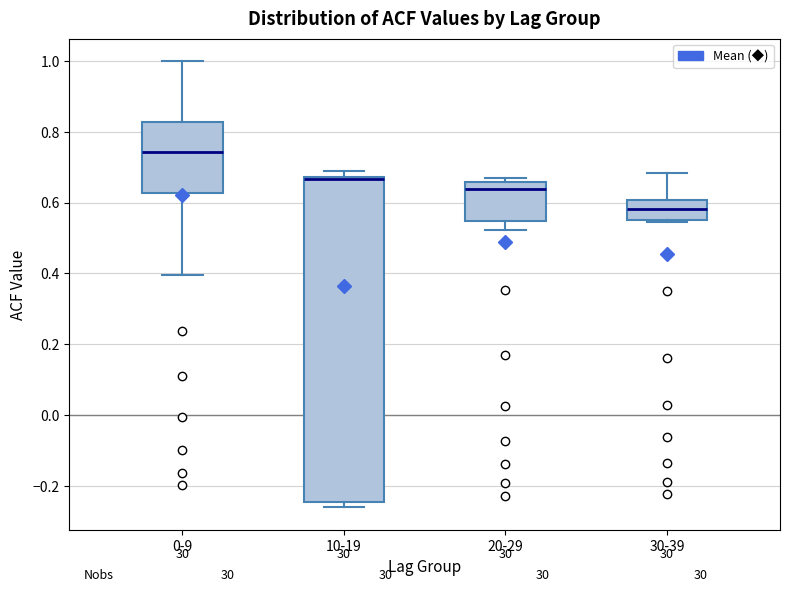

Where does the upper whisker of the box for 0-9 end on the y-axis? The values are not printed on the chart, so give them approximately, as read against the axis.

1.00